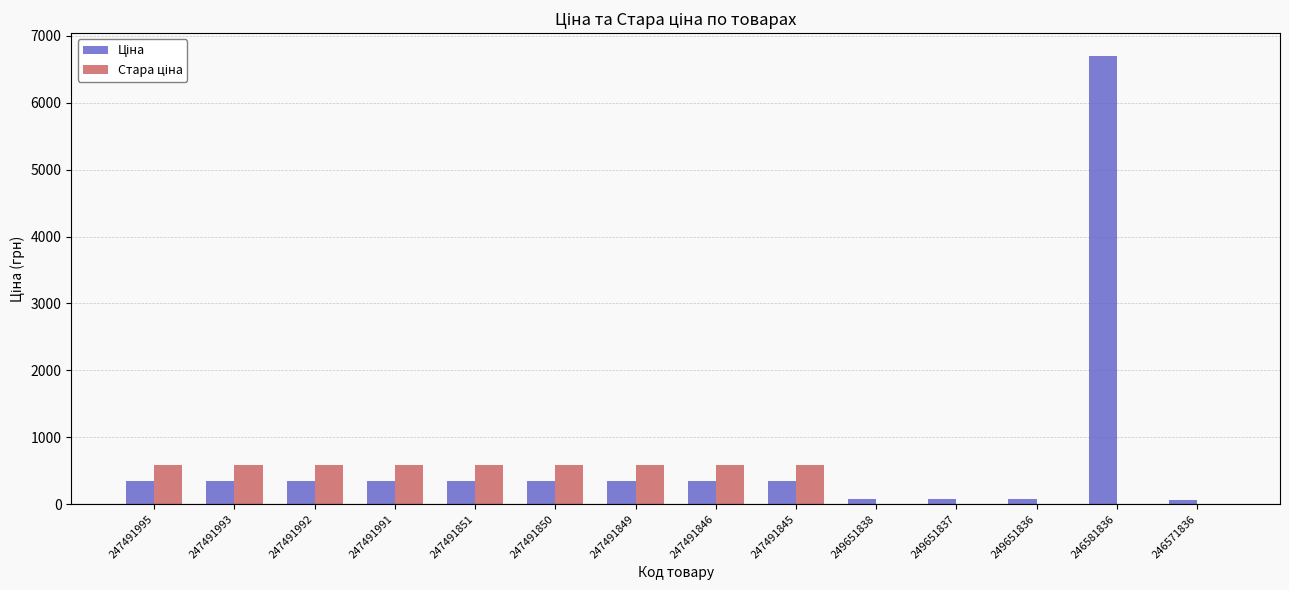

What is the maximum value shown in the chart?

6705.7